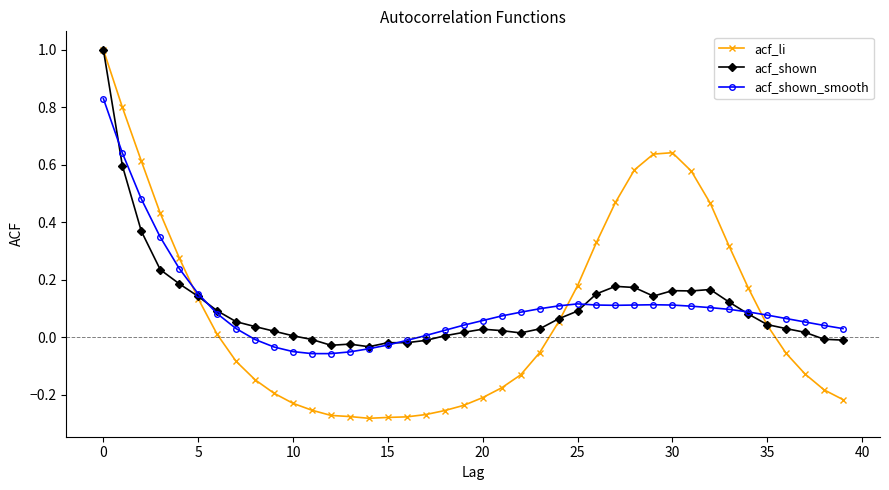

True or false: acf_shown_smooth has more than 1 interior local peaks.

True